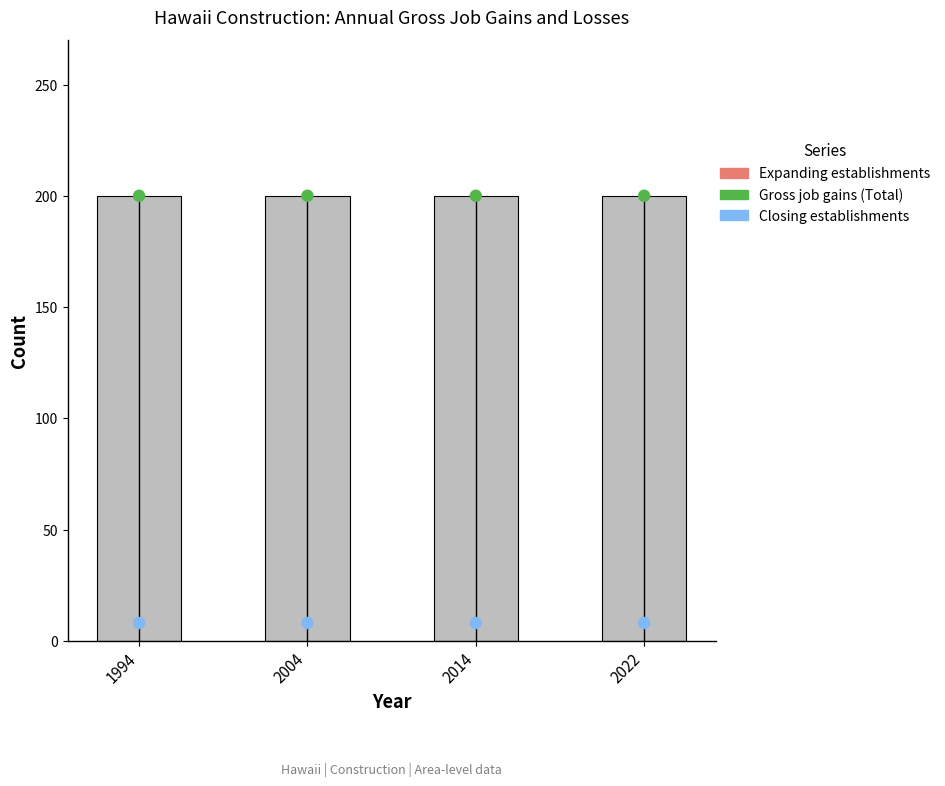

Is the value of Closing establishments at 1994 greater than the value of Expanding establishments at 2014?

Yes